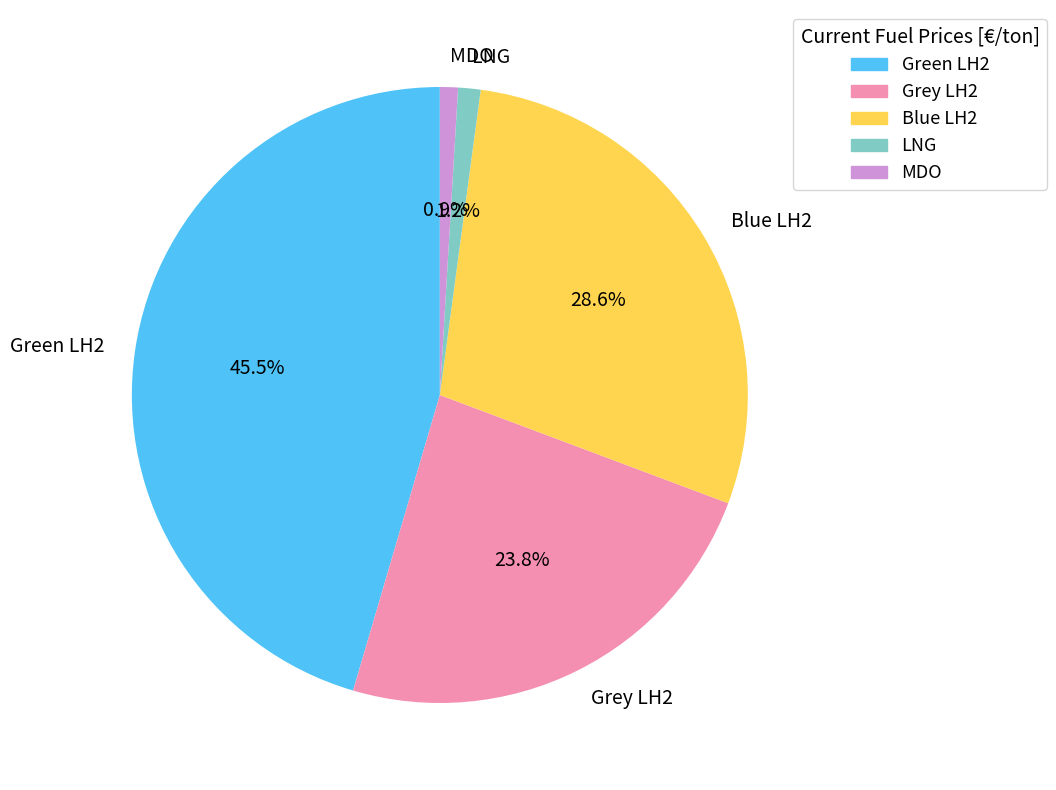

What is the ratio of the value at Green LH2 to the value at Grey LH2?

1.9